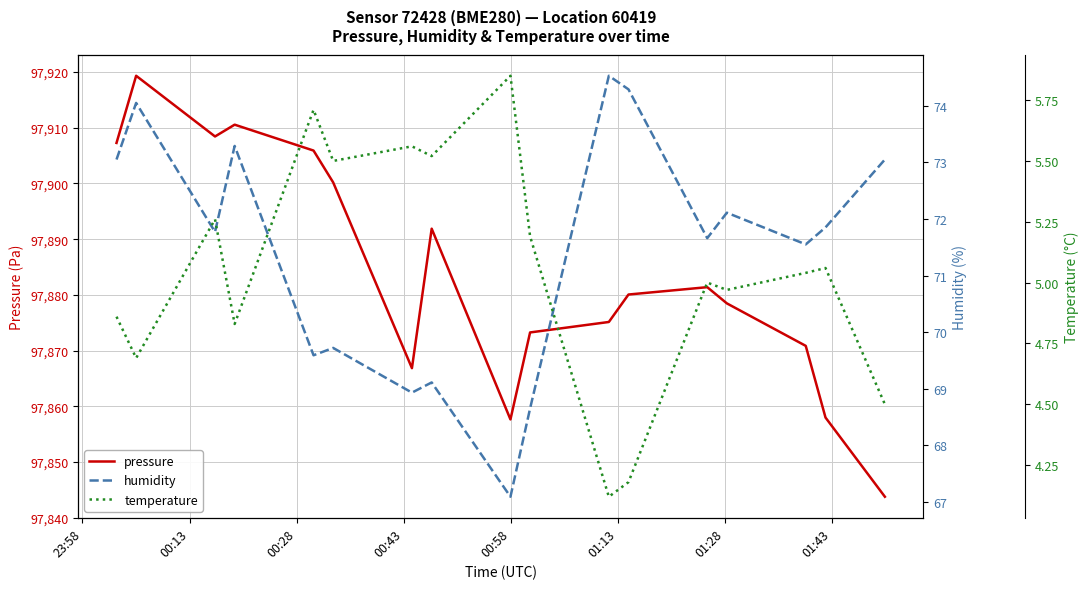

What are all the series names shown in the legend?

pressure, humidity, temperature